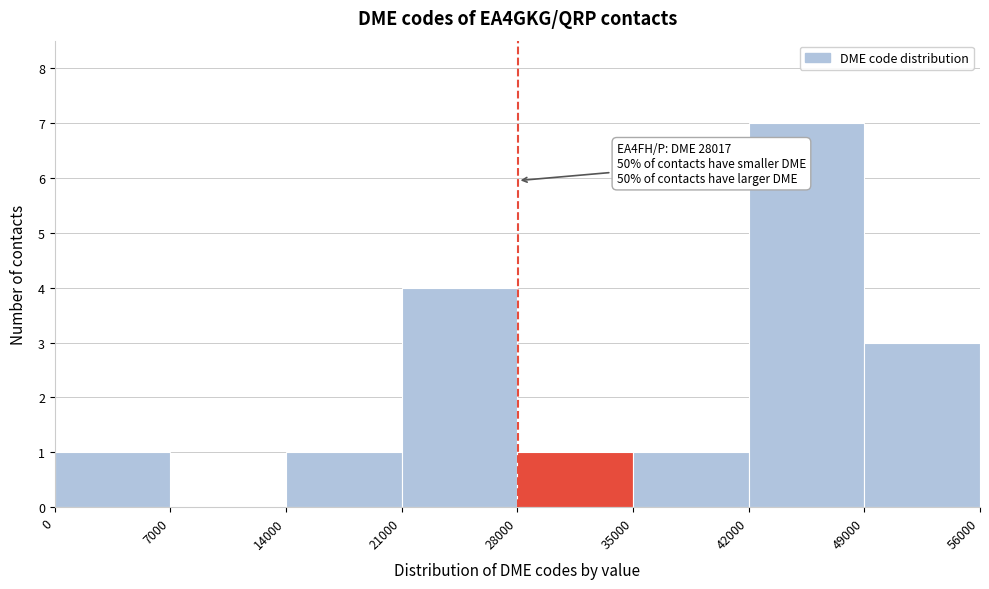

Which range on the x-axis has the tallest bar?

42000 to 49000